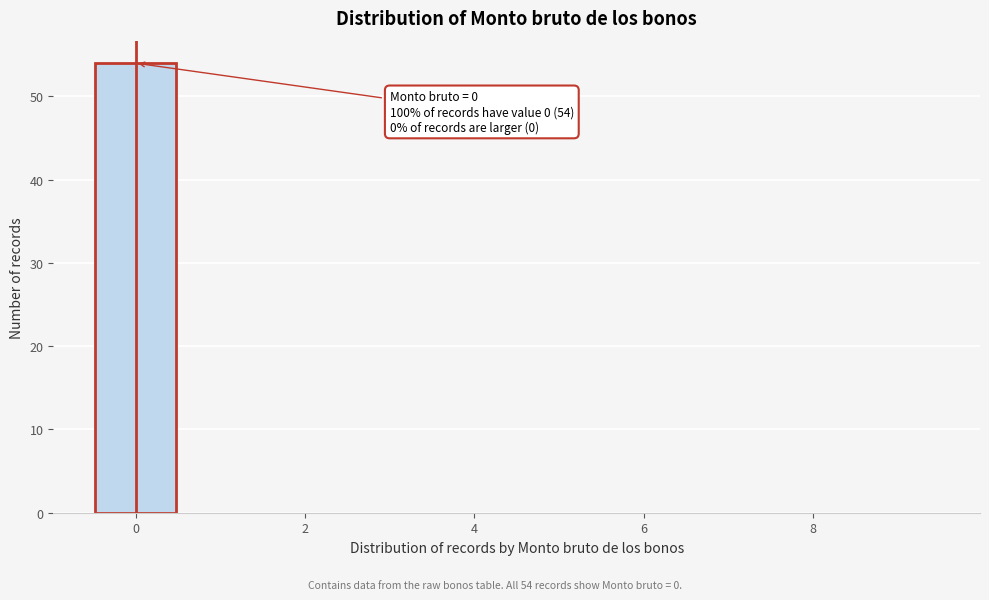

Which range on the x-axis has the tallest bar?

-0.5 to 0.5